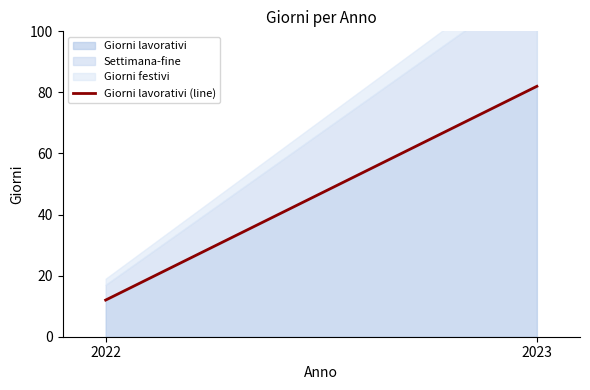

How many lines are shown in the chart?

1